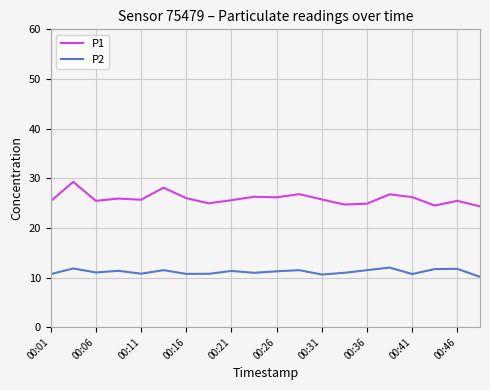

Which series has the widest spread of values?

P1